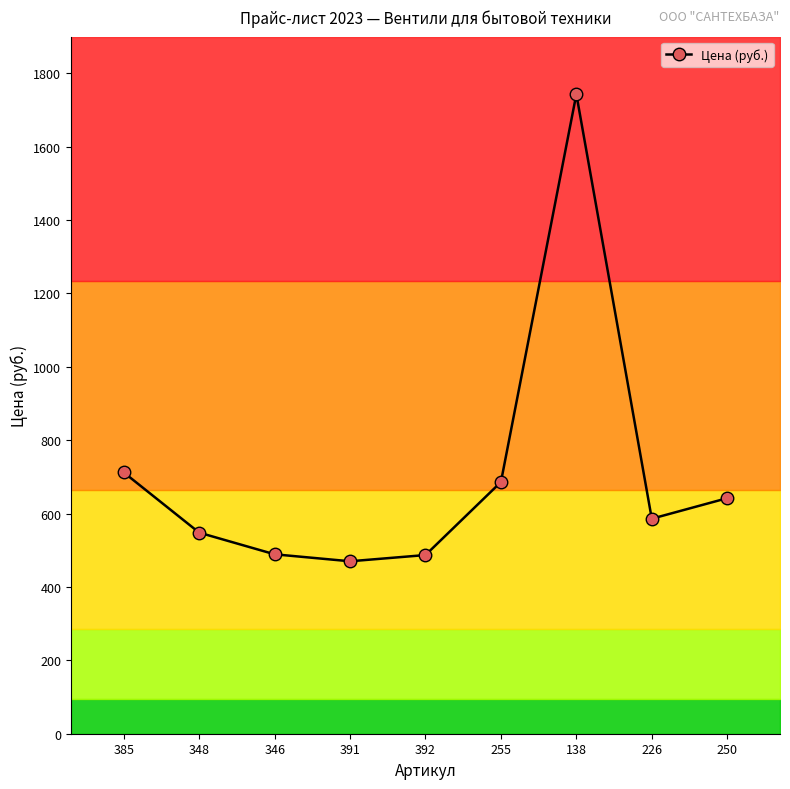

How many data points are less than 586?

4